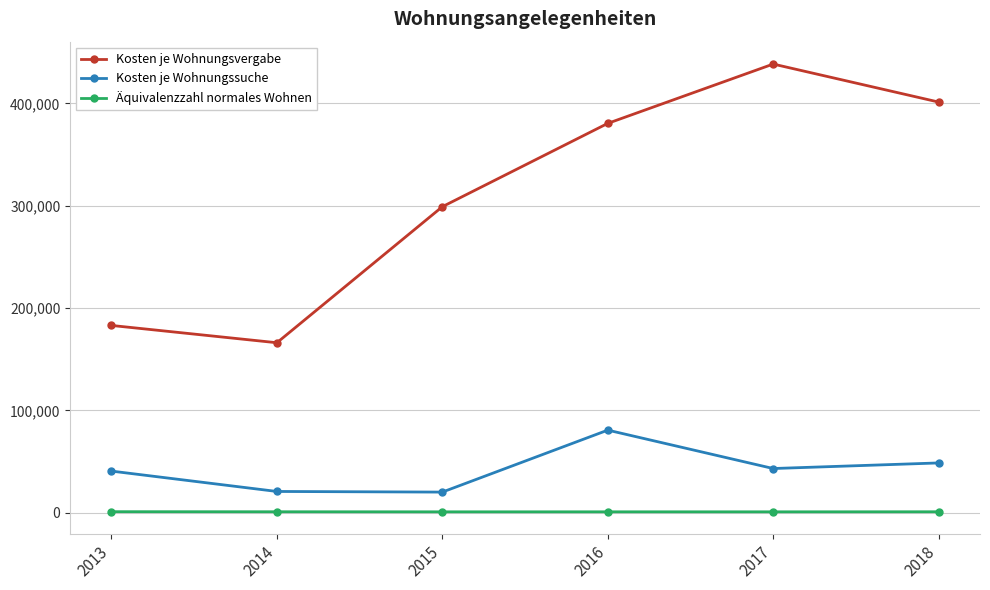

The Kosten je Wohnungssuche series shows 43187 at 2017. True or false?

True